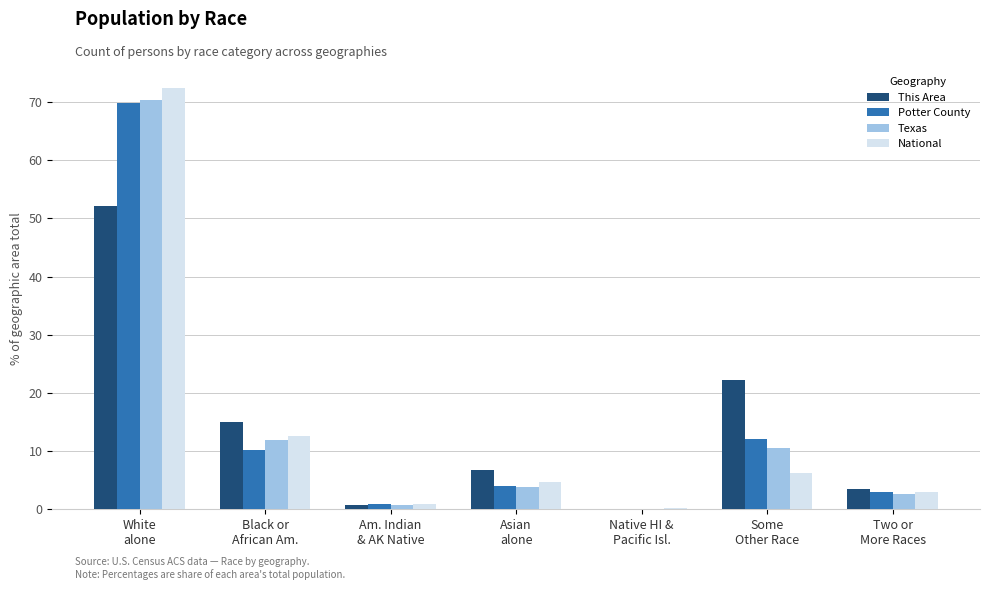

Which series has the largest range (max minus min)?

National